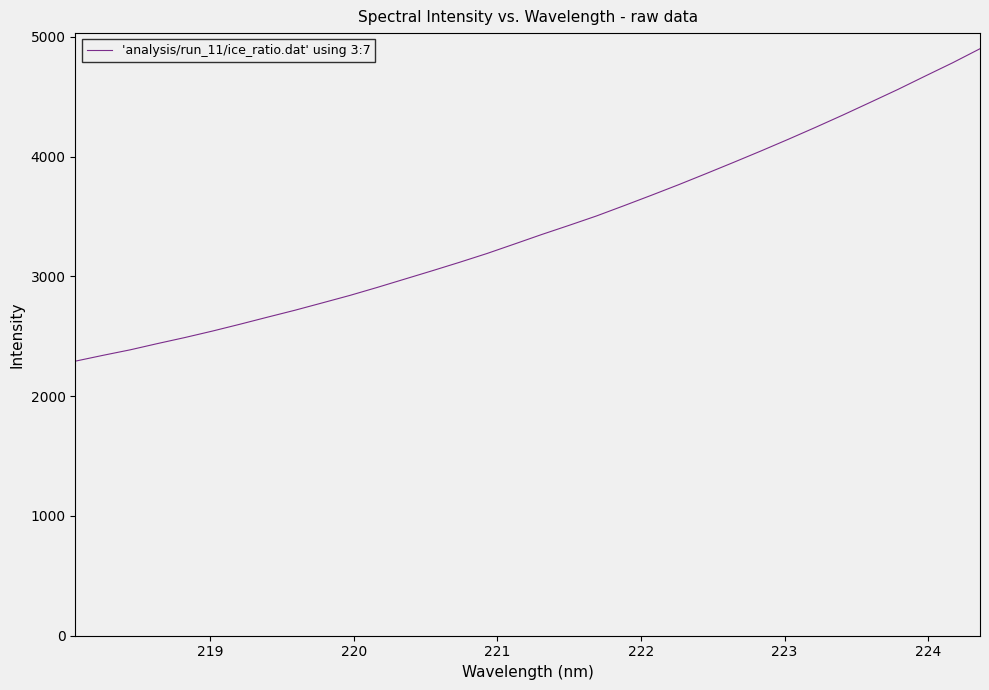

What is the average value?

3408.2